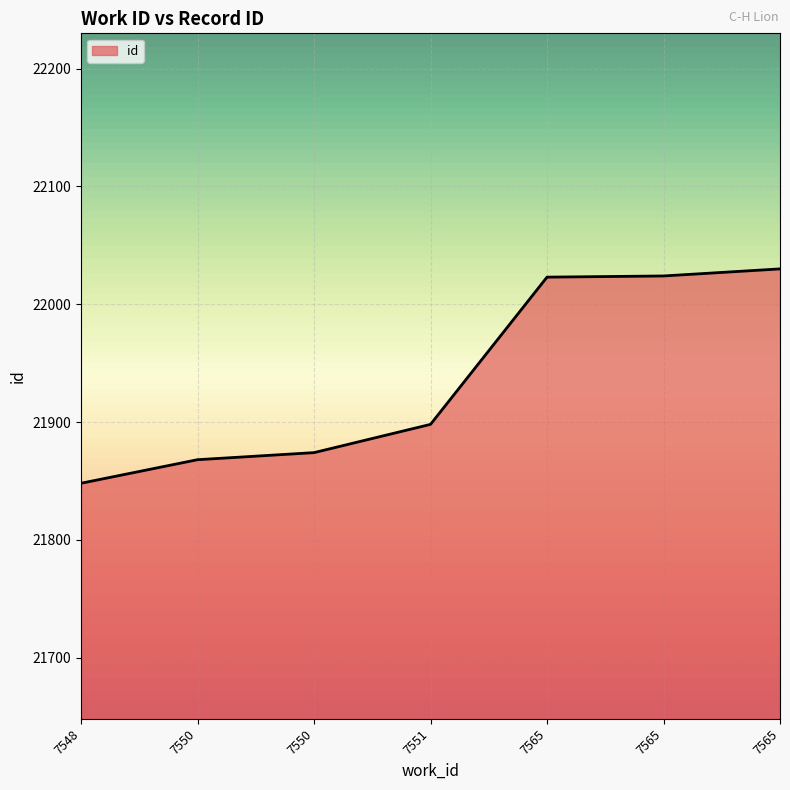

True or false: the data shows 8326 at 7550.

False